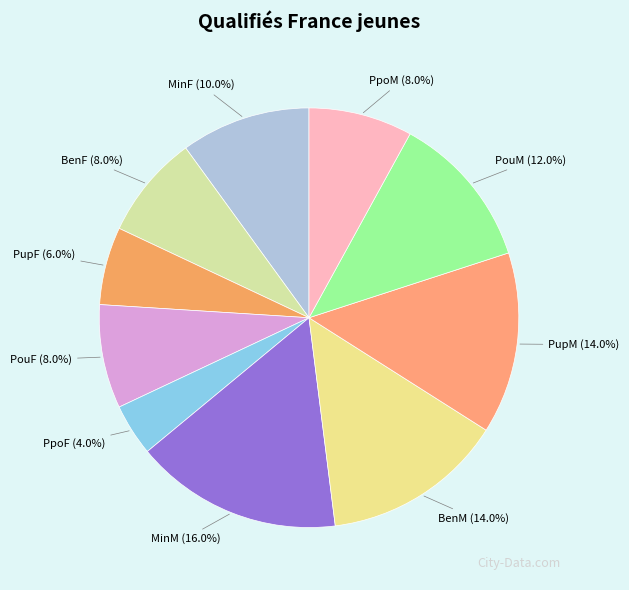

Which category has the smallest portion of the pie?

PpoF